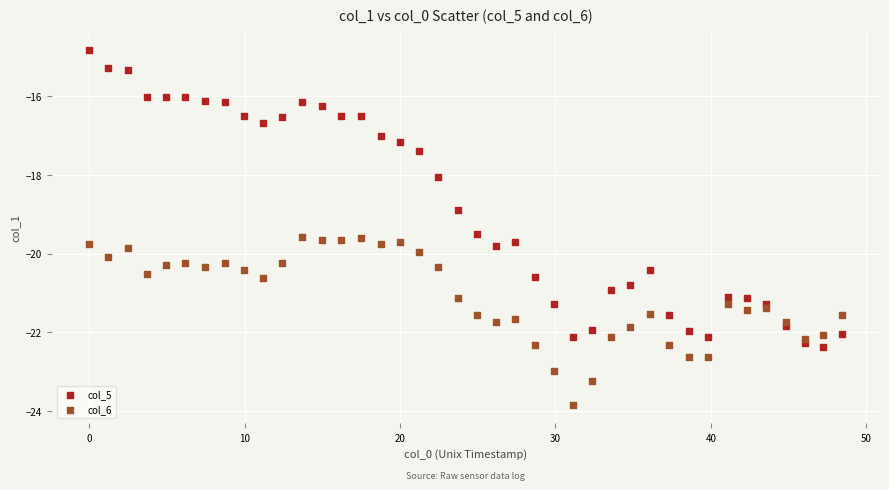

Which series has the widest spread of Y values?

col_5